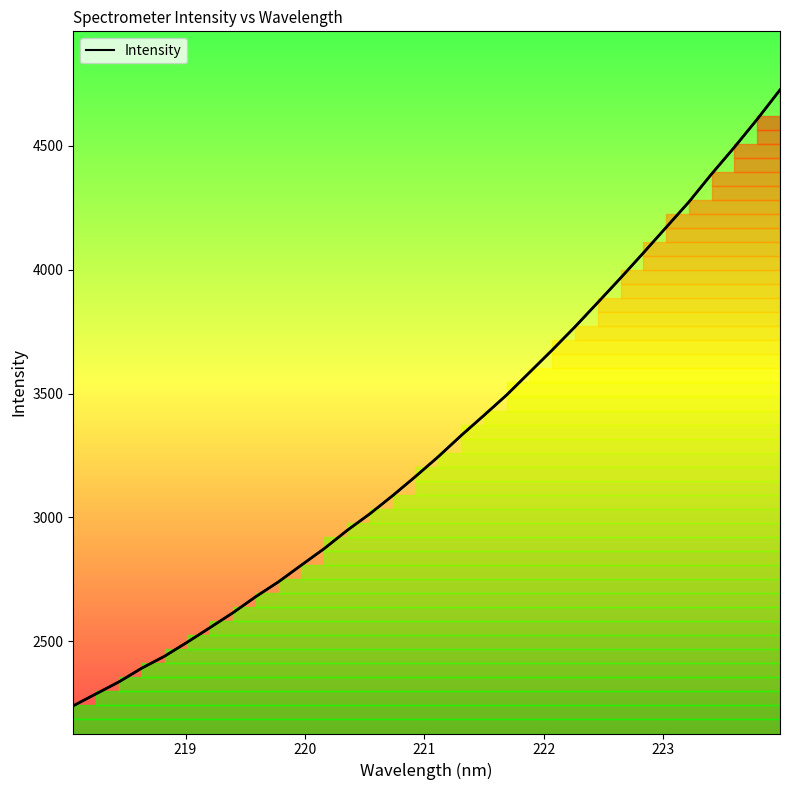

The chart shows a value of 4069.5 at 221. True or false?

False